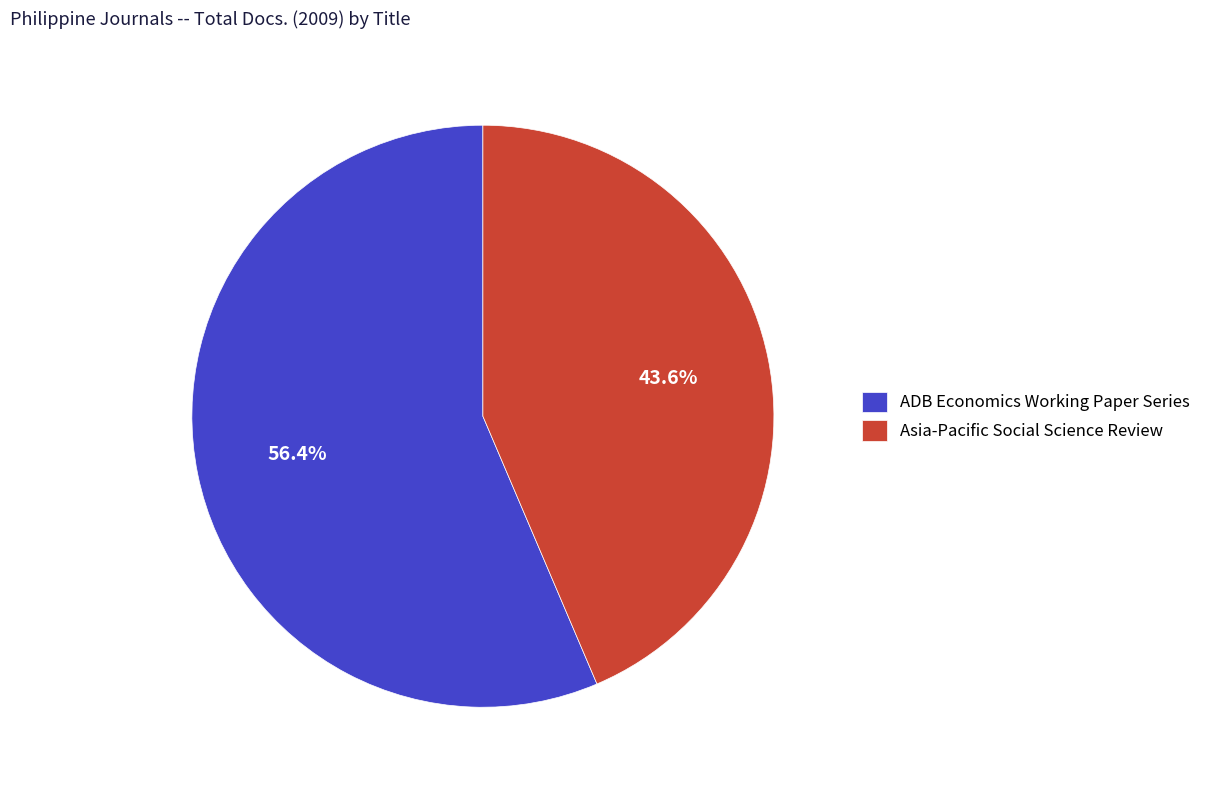

Do Asia-Pacific Social Science Review and ADB Economics Working Paper Series together represent more than half of the pie?

Yes